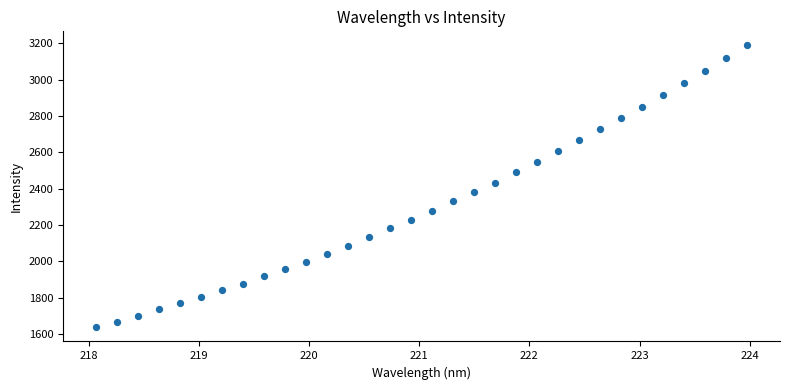

What is the range of X values (max minus min)?

5.9